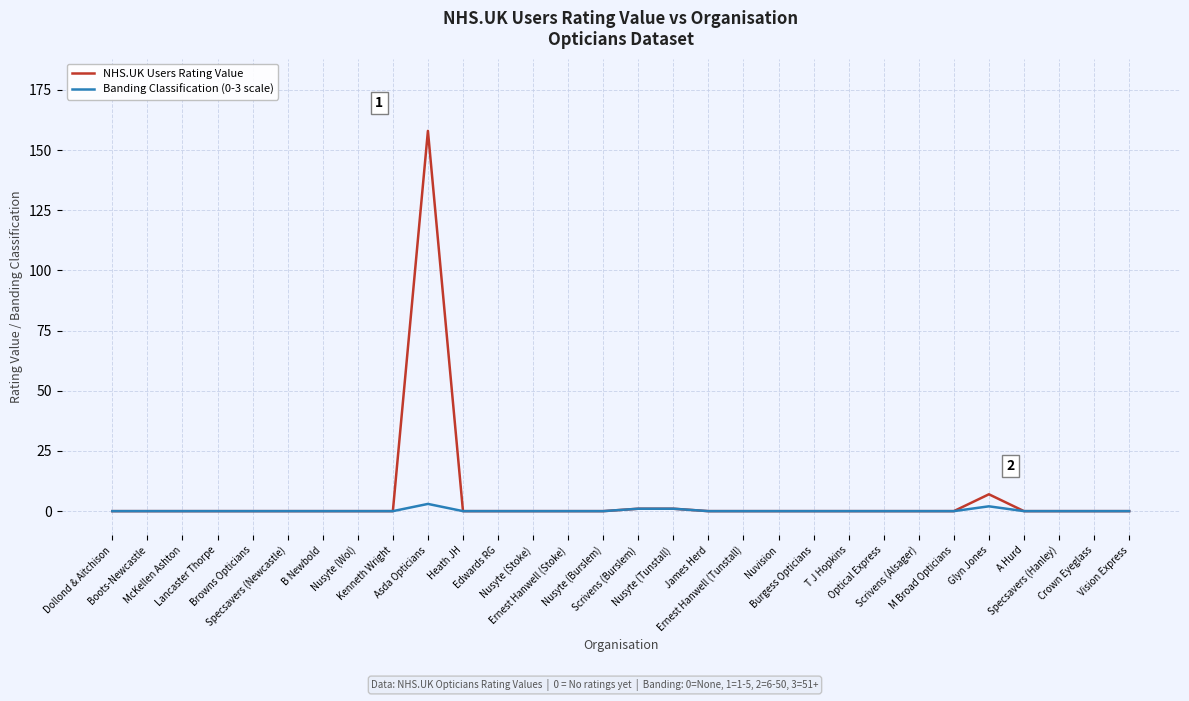

Rank the series by their maximum value, from highest to lowest.

NHS.UK Users Rating Value, Banding Classification (0-3 scale)